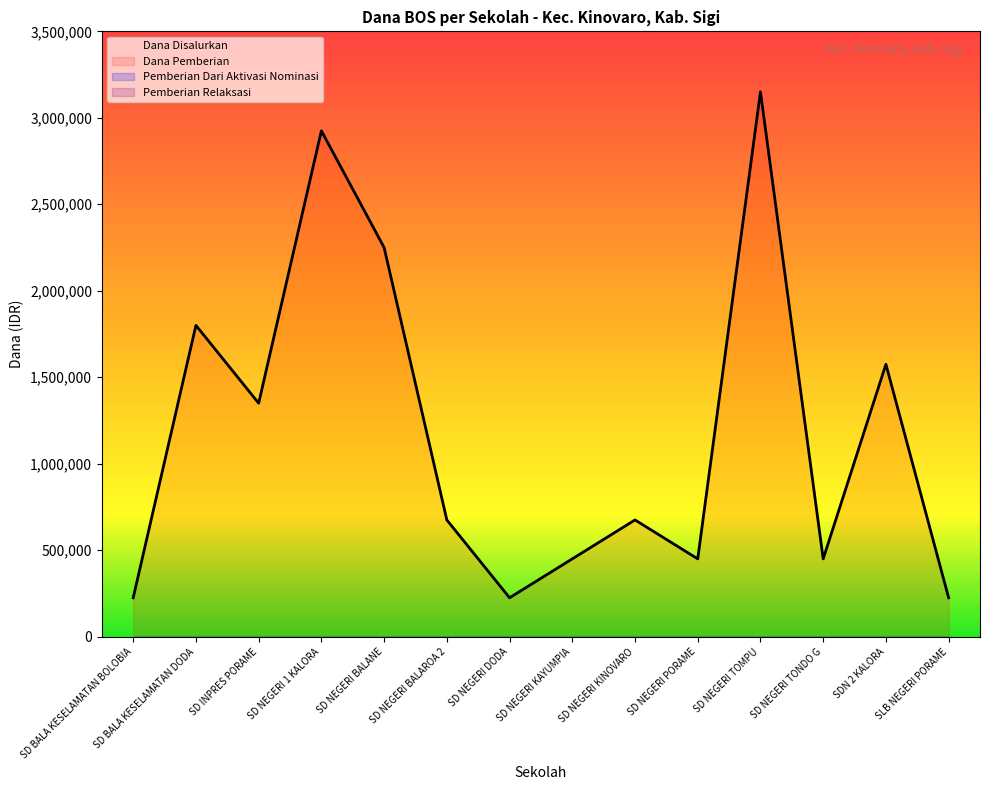

Reading left to right, list all the values displayed in this chart.

Dana Disalurkan: SD BALA KESELAMATAN BOLOBIA=225000	SD BALA KESELAMATAN DODA=1800000	SD INPRES PORAME=1350000	SD NEGERI 1 KALORA=2925000	SD NEGERI BALANE=2250000	SD NEGERI BALAROA 2=675000	SD NEGERI DODA=225000	SD NEGERI KAYUMPIA=450000	SD NEGERI KINOVARO=675000	SD NEGERI PORAME=450000	SD NEGERI TOMPU=3150000	SD NEGERI TONDO G=450000	SDN 2 KALORA=1575000	SLB NEGERI PORAME=225000
Dana Pemberian: SD BALA KESELAMATAN BOLOBIA=225000	SD BALA KESELAMATAN DODA=1800000	SD INPRES PORAME=1350000	SD NEGERI 1 KALORA=2925000	SD NEGERI BALANE=2250000	SD NEGERI BALAROA 2=675000	SD NEGERI DODA=225000	SD NEGERI KAYUMPIA=450000	SD NEGERI KINOVARO=675000	SD NEGERI PORAME=450000	SD NEGERI TOMPU=3150000	SD NEGERI TONDO G=450000	SDN 2 KALORA=1575000	SLB NEGERI PORAME=225000
Pemberian Dari Aktivasi Nominasi: SD BALA KESELAMATAN BOLOBIA=0	SD BALA KESELAMATAN DODA=0	SD INPRES PORAME=0	SD NEGERI 1 KALORA=0	SD NEGERI BALANE=0	SD NEGERI BALAROA 2=0	SD NEGERI DODA=0	SD NEGERI KAYUMPIA=0	SD NEGERI KINOVARO=0	SD NEGERI PORAME=0	SD NEGERI TOMPU=0	SD NEGERI TONDO G=0	SDN 2 KALORA=0	SLB NEGERI PORAME=0
Pemberian Relaksasi: SD BALA KESELAMATAN BOLOBIA=0	SD BALA KESELAMATAN DODA=0	SD INPRES PORAME=0	SD NEGERI 1 KALORA=0	SD NEGERI BALANE=0	SD NEGERI BALAROA 2=0	SD NEGERI DODA=0	SD NEGERI KAYUMPIA=0	SD NEGERI KINOVARO=0	SD NEGERI PORAME=0	SD NEGERI TOMPU=0	SD NEGERI TONDO G=0	SDN 2 KALORA=0	SLB NEGERI PORAME=0